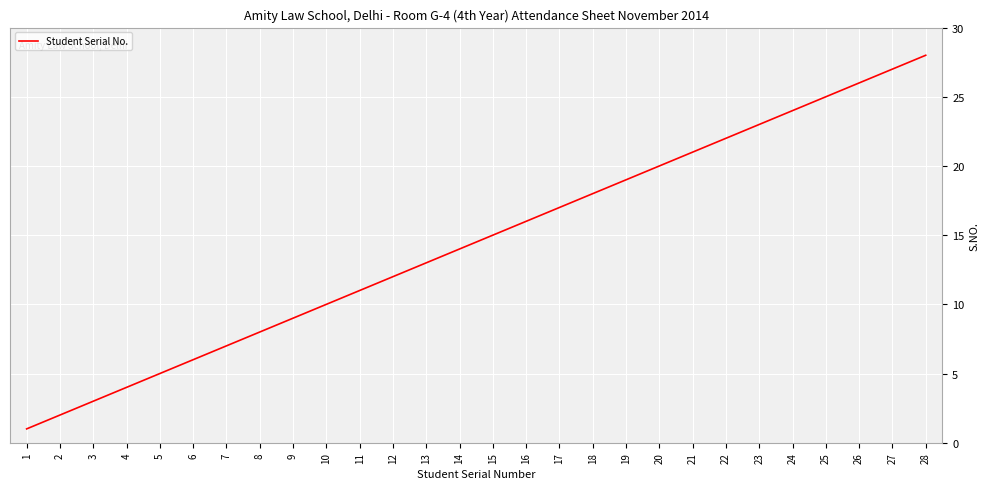

Rank the categories by value from highest to lowest.

28, 27, 26, 25, 24, 23, 22, 21, 20, 19, 18, 17, 16, 15, 14, 13, 12, 11, 10, 9, 8, 7, 6, 5, 4, 3, 2, 1